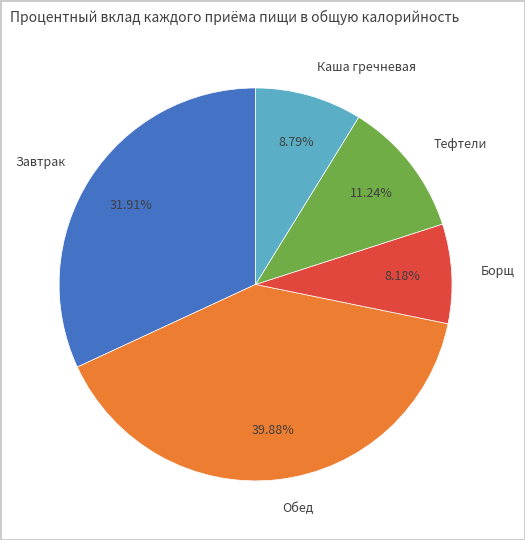

To the nearest percent, what portion does Борщ represent?

8%